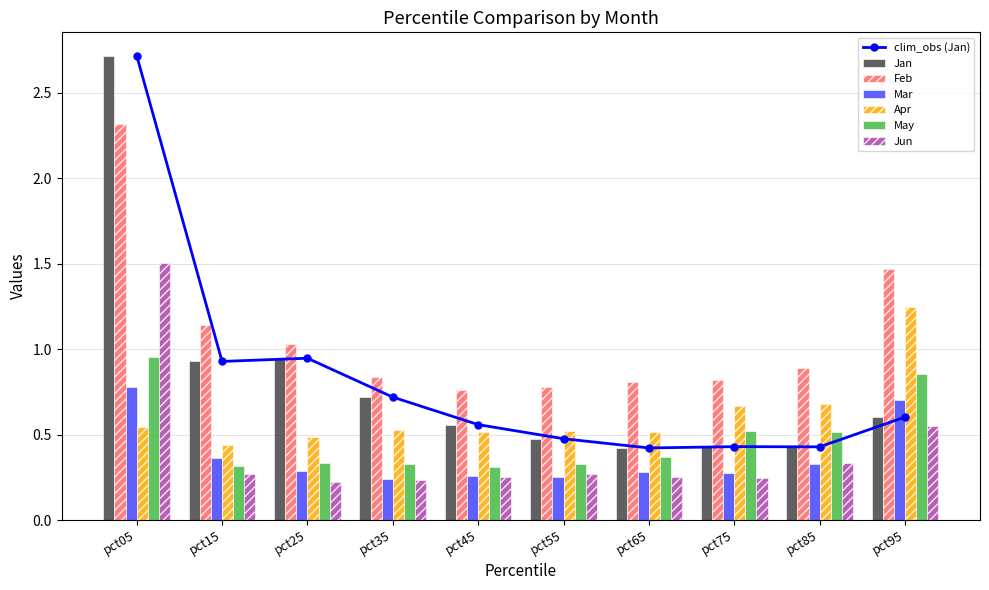

Which series has the largest range (max minus min)?

Jan